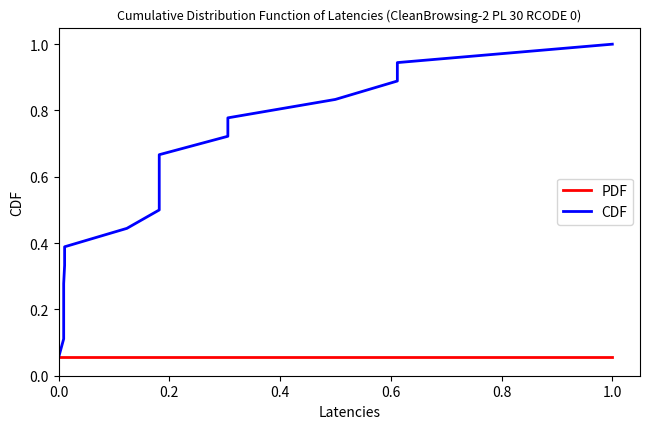

Which series has the largest total across all categories?

CDF